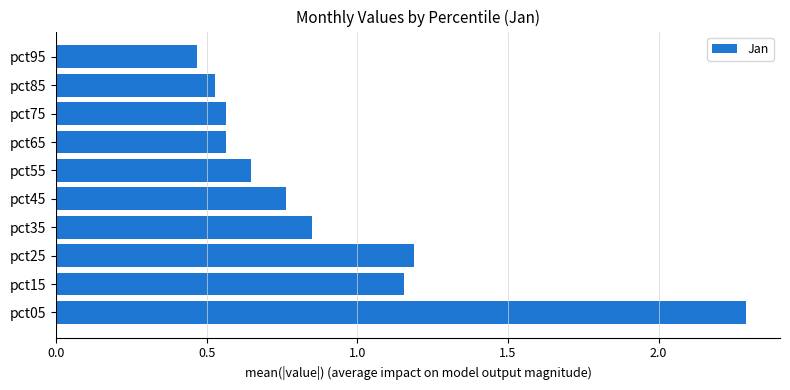

What is the sum of all values?

9.0